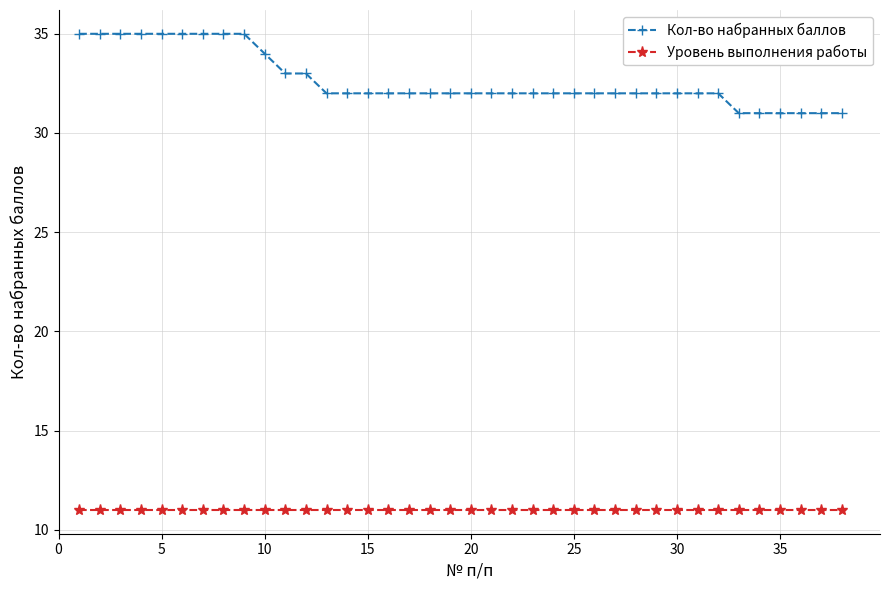

What is the value of the Кол-во набранных баллов point at the 19th from the left?

32